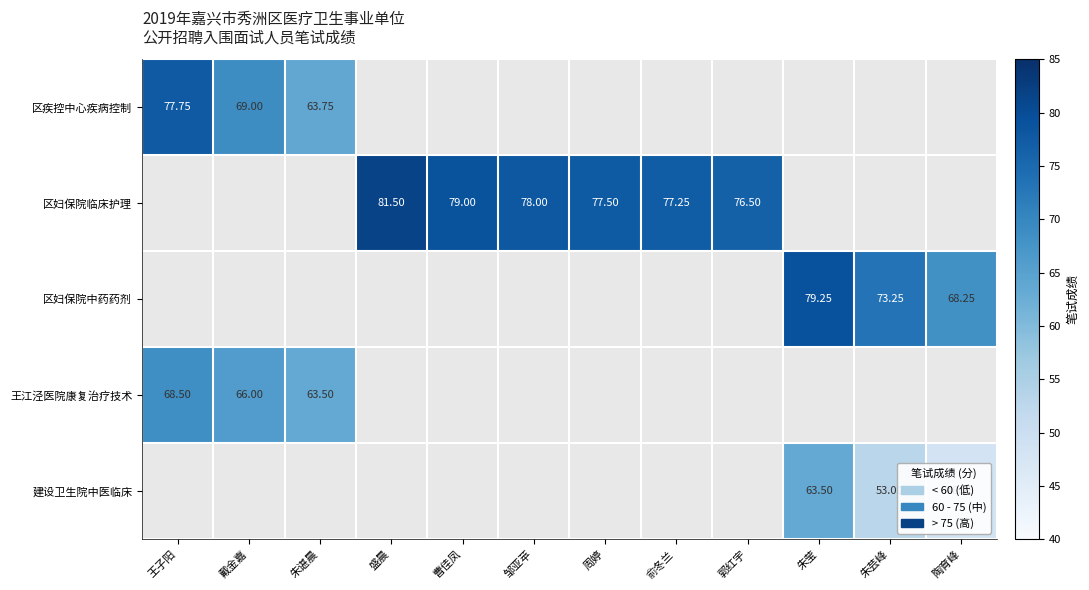

Which series has the largest range (max minus min)?

区疾控中心疾病控制